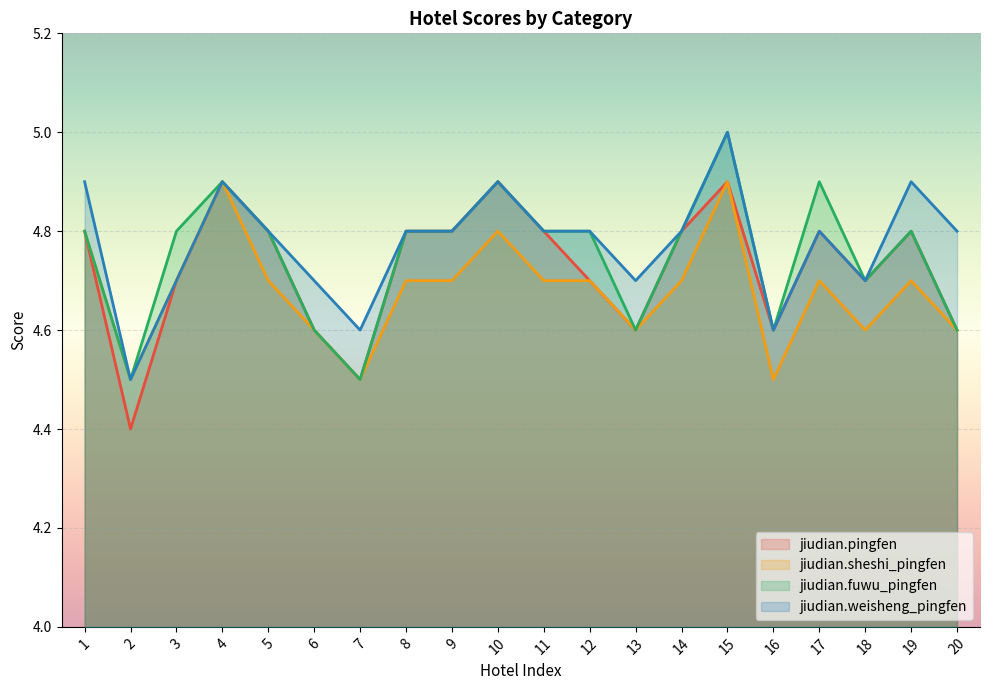

Rank the series at 18 from highest to lowest value.

jiudian.pingfen, jiudian.fuwu_pingfen, jiudian.weisheng_pingfen, jiudian.sheshi_pingfen